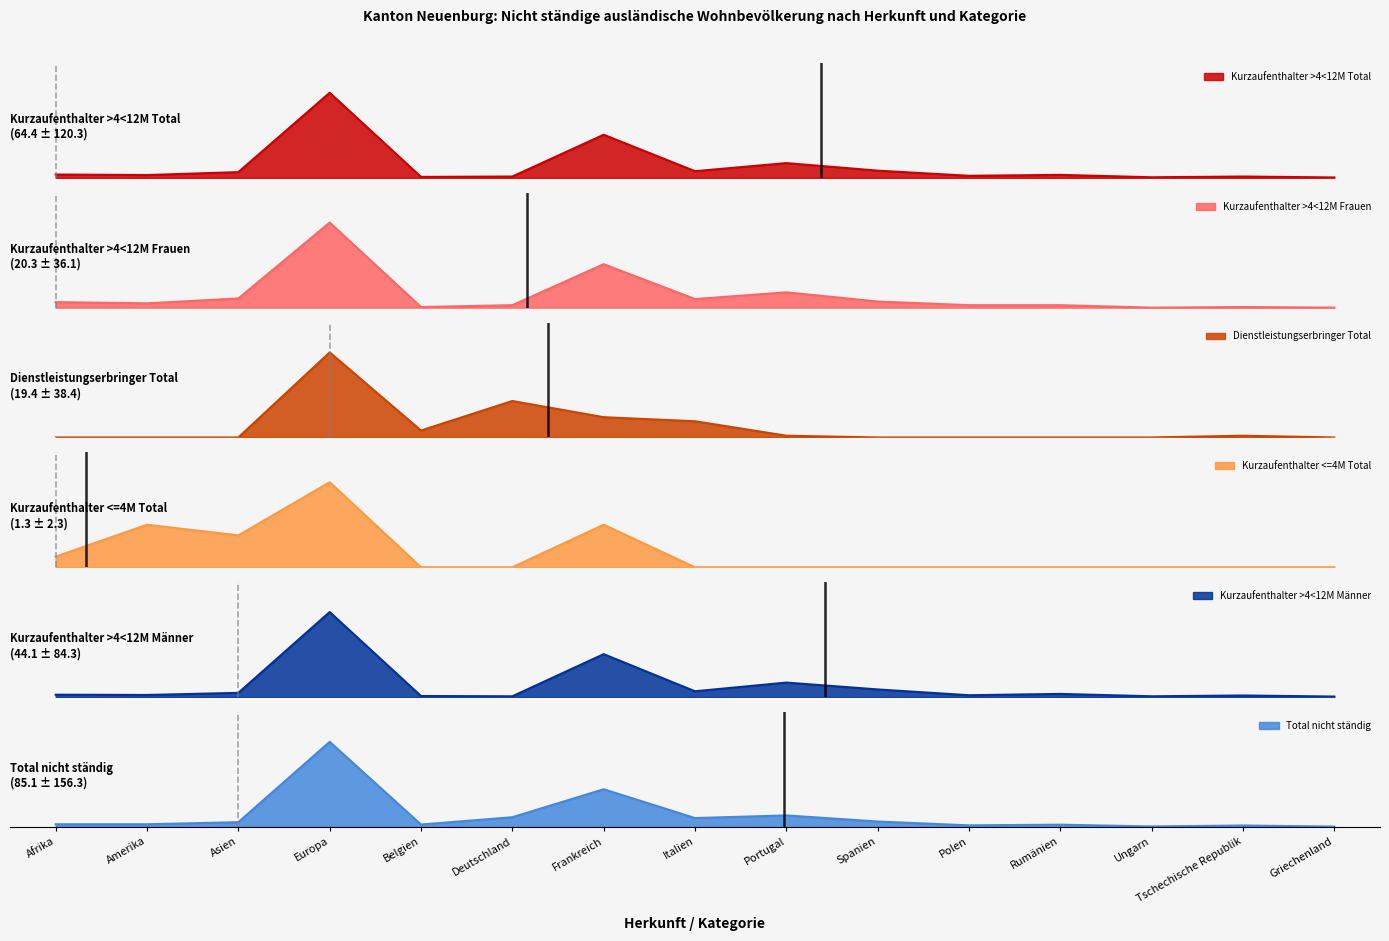

Which series has the largest range (max minus min)?

Total nicht ständig